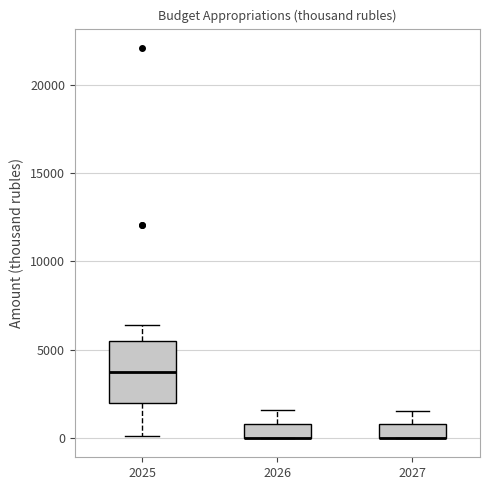

Reading left to right, transcribe this box plot: for each box, give where its median line is, the range the box spans, and where its two whiskers end, as read against the y-axis. The values are not printed on the chart, so give them approximately, as read against the axis.

2025: median 3500, box 2000 to 5500, whiskers 0 to 6500
2026: median 0 (drawn on the box's lower edge), box 0 to 1000, whiskers 0 to 1500
2027: median 0 (drawn on the box's lower edge), box 0 to 1000, whiskers 0 to 1500